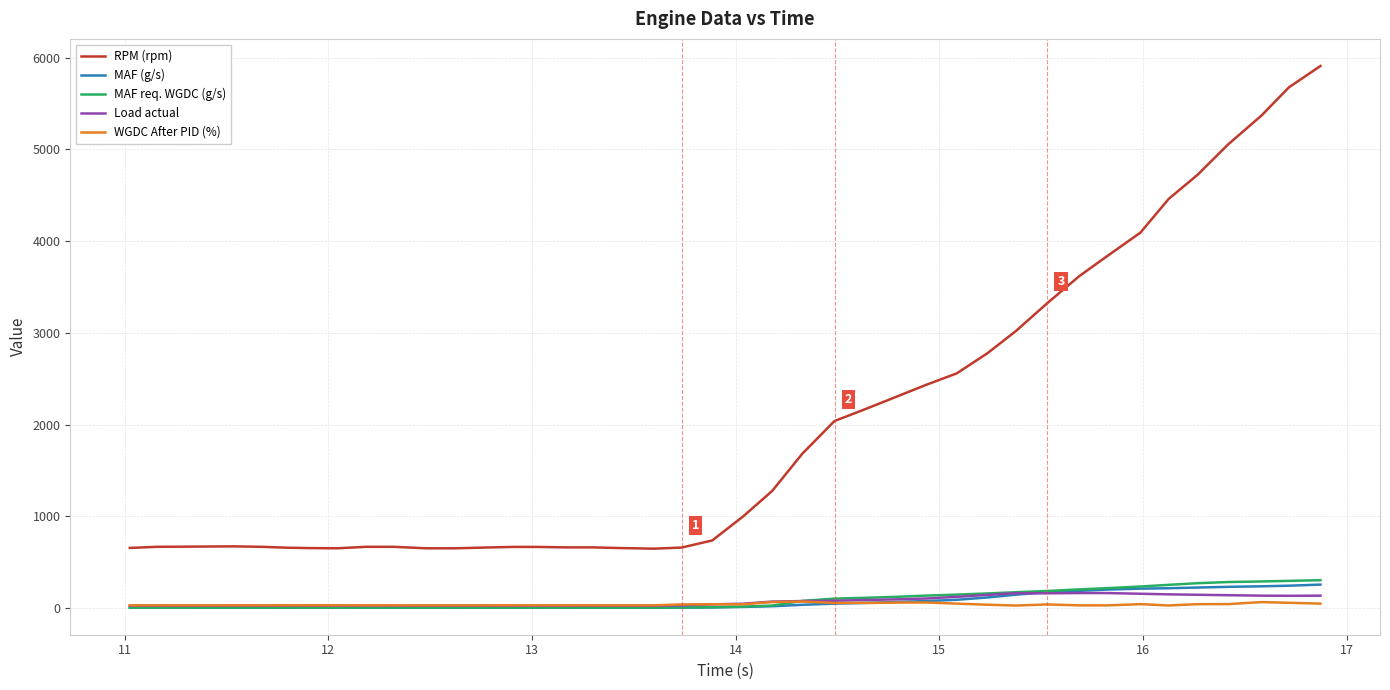

True or false: RPM (rpm) and MAF req. WGDC (g/s) cross at least once.

False